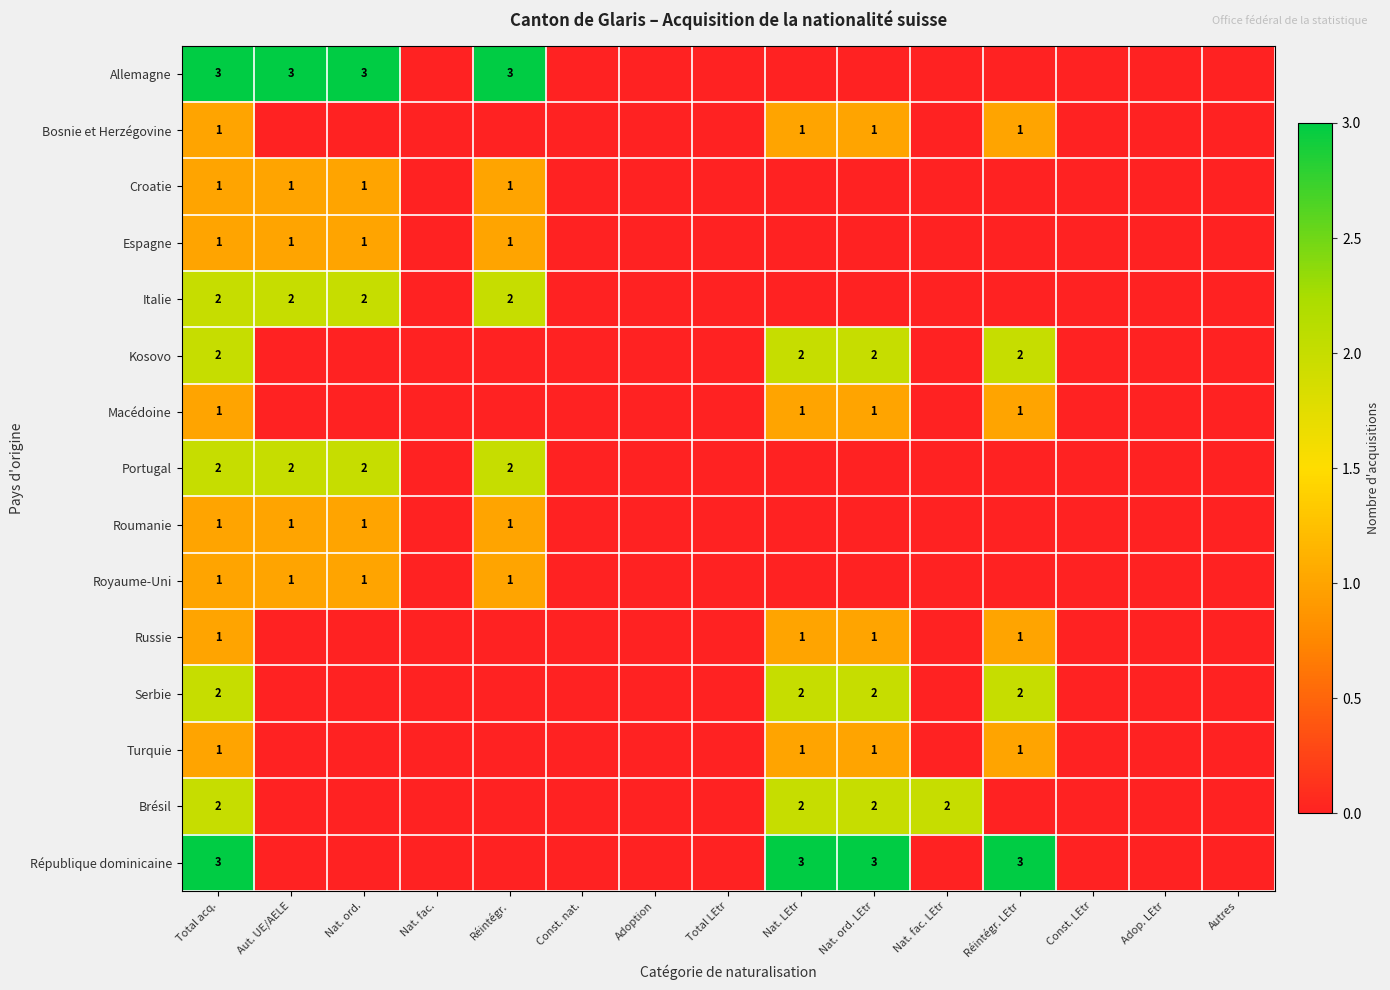

The Macédoine series shows 1 at Total acq.. True or false?

True